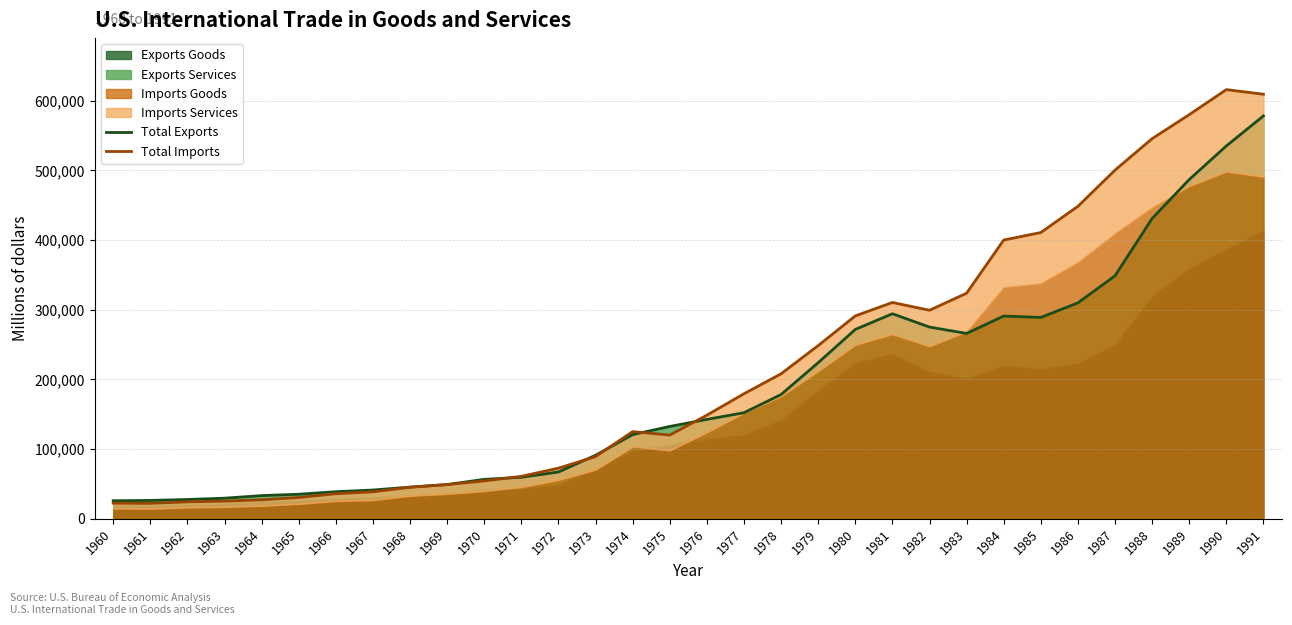

Does the chart have visible grid lines?

Yes